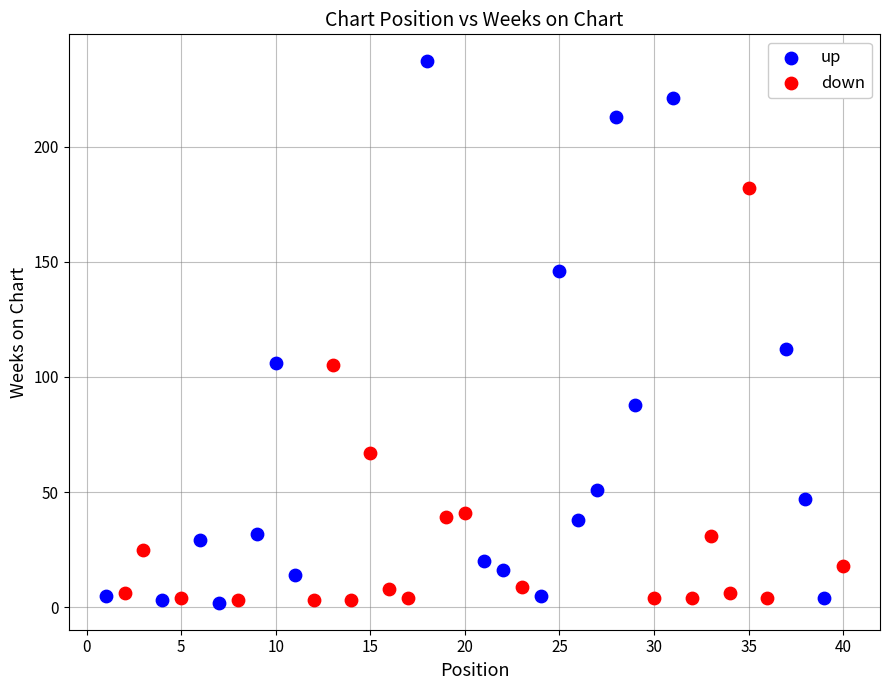

Which series has the largest Y range (max minus min)?

up